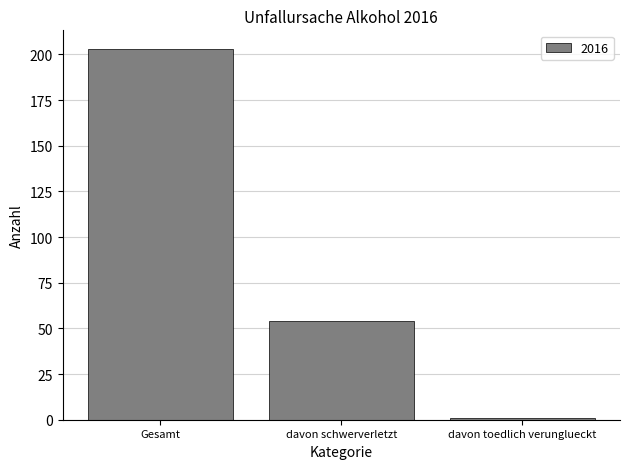

Read the value at Gesamt, to the nearest 50.

200